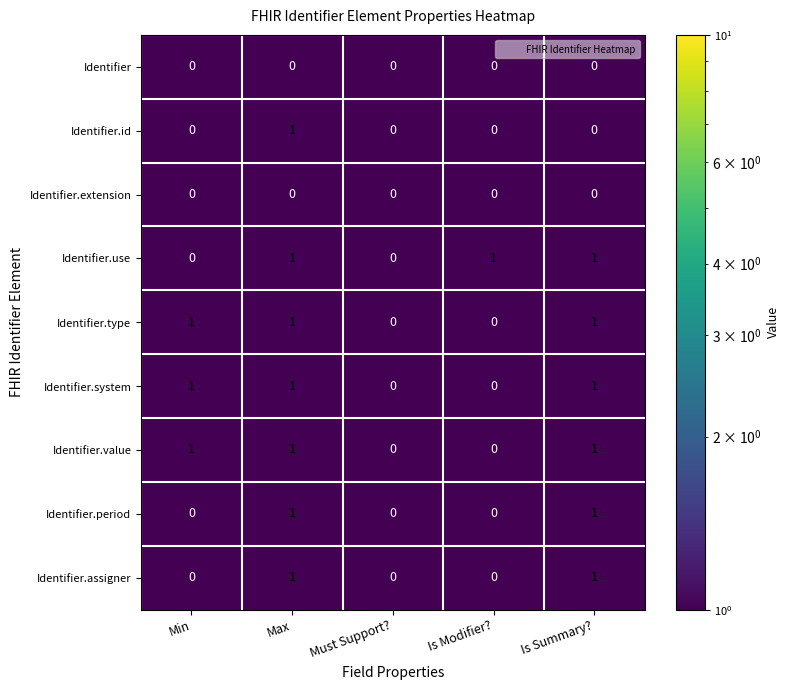

The Identifier.assigner series shows 2 at Is Summary?. True or false?

False